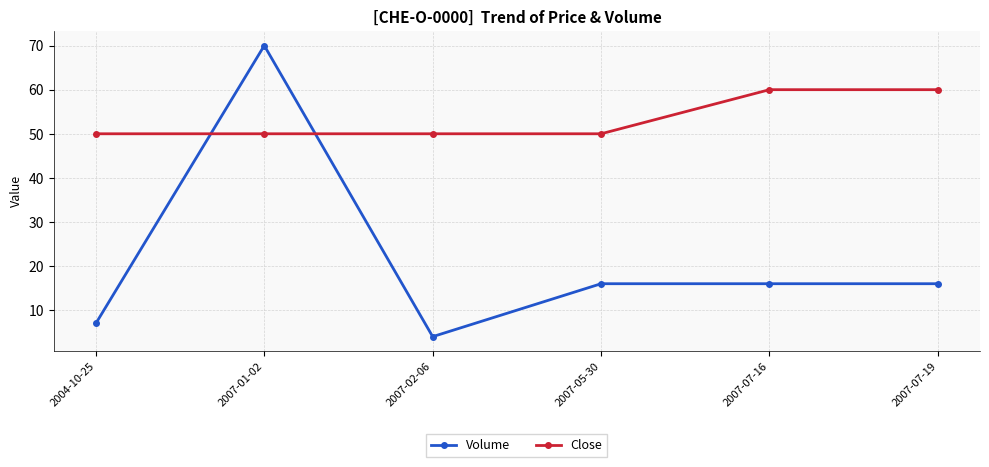

What is the difference between the maximum and minimum values in the Close series?

10